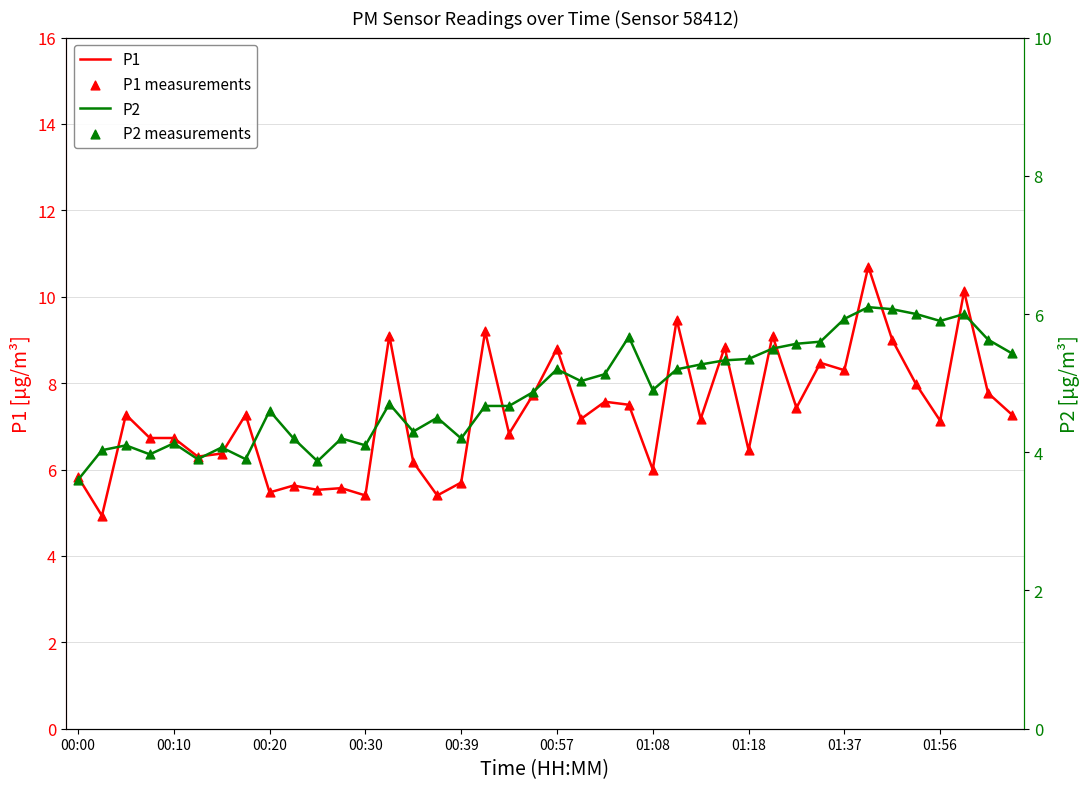

At which category is the sum across all series the highest?

33